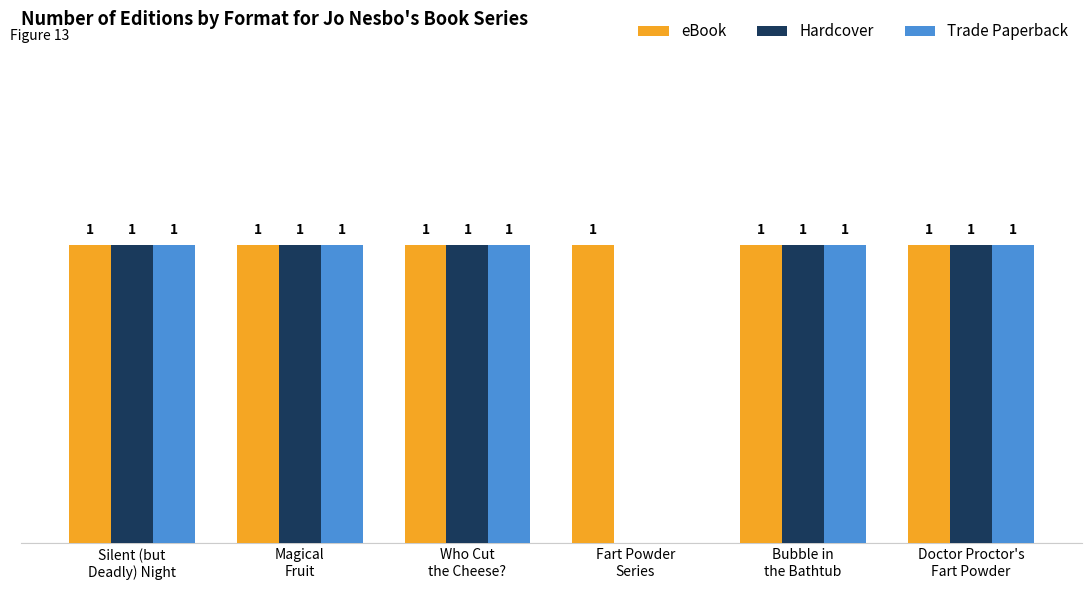

What are all the series names shown in the legend?

eBook, Hardcover, Trade Paperback